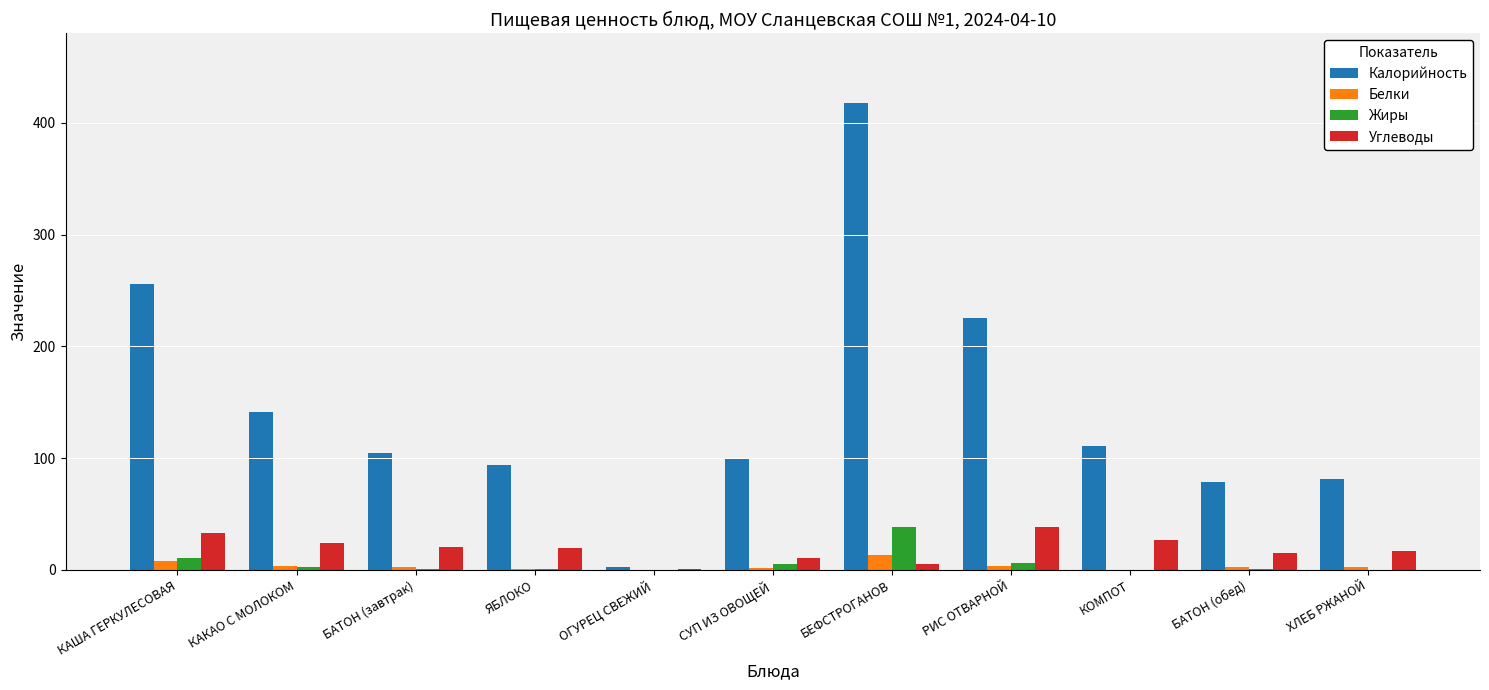

What is the sum of all Калорийность values?

1611.6